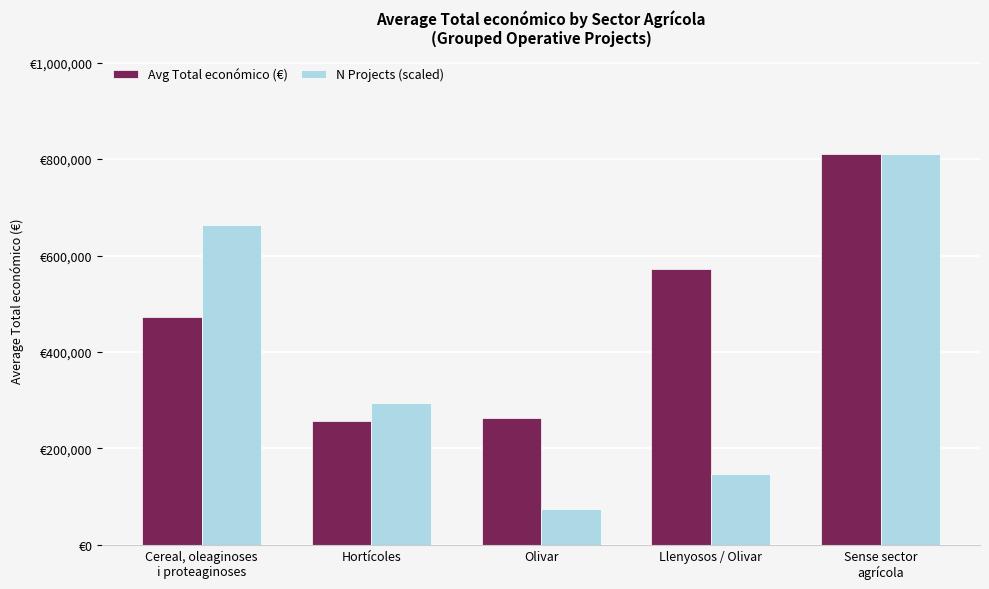

Rank the series by their average value, from lowest to highest.

N Projects (scaled), Avg Total económico (€)